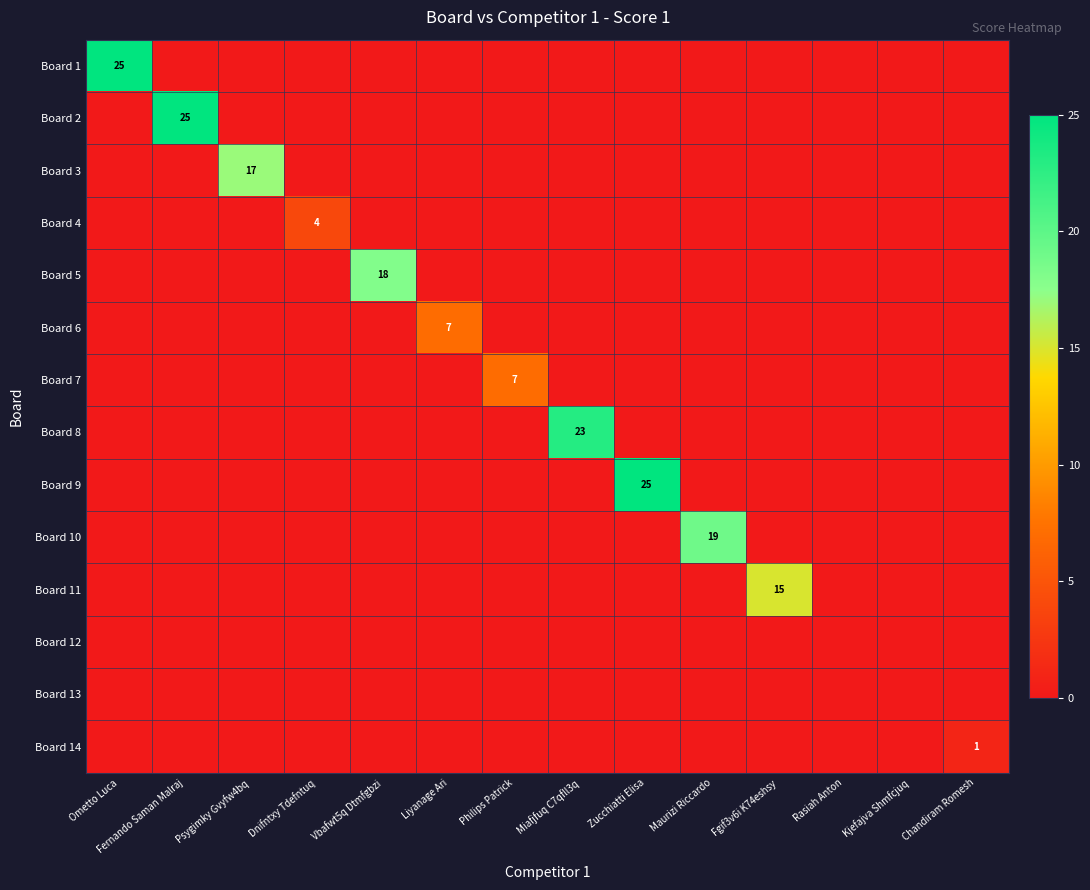

Which series has the widest spread of values?

Board 1